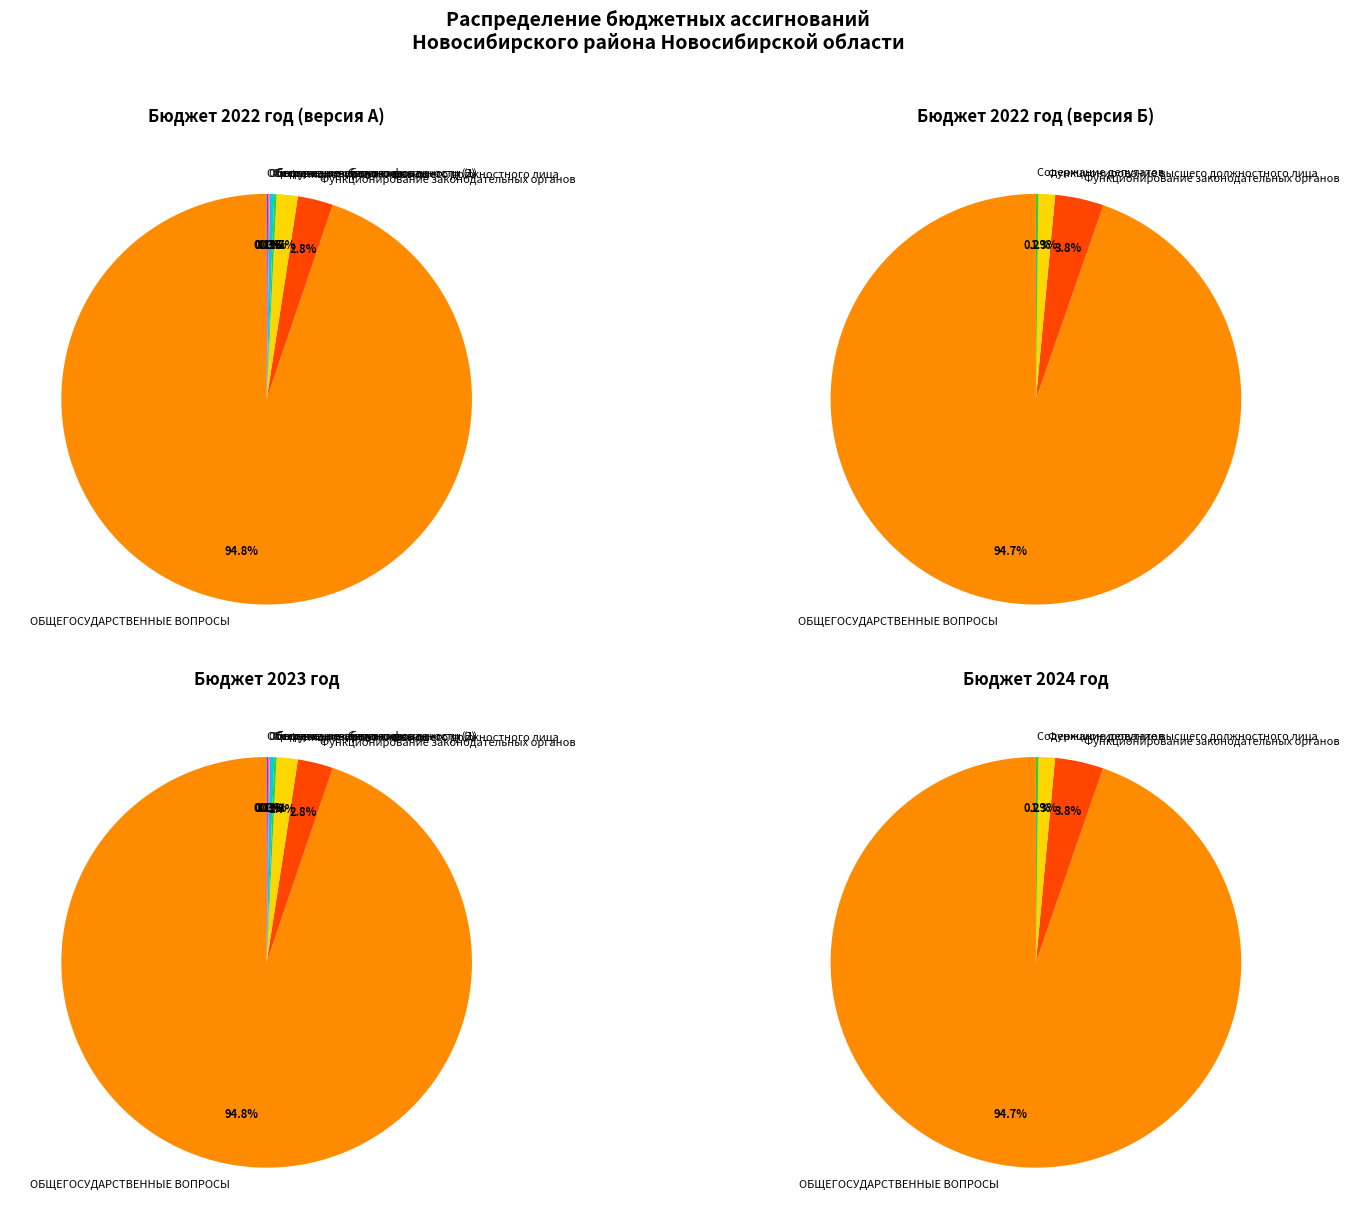

What percentage is the ОБЩЕГОСУДАРСТВЕННЫЕ ВОПРОСЫ slice, to the nearest percent?

95%